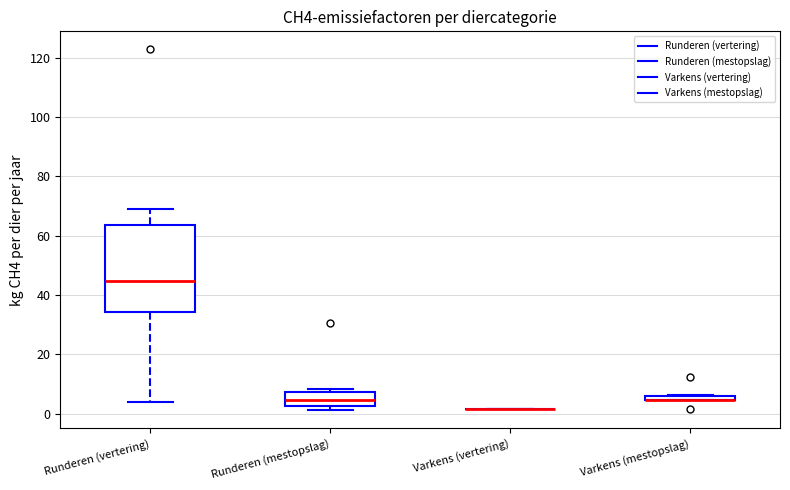

Which box is the tallest, from its lower edge to its upper edge?

Runderen (vertering)